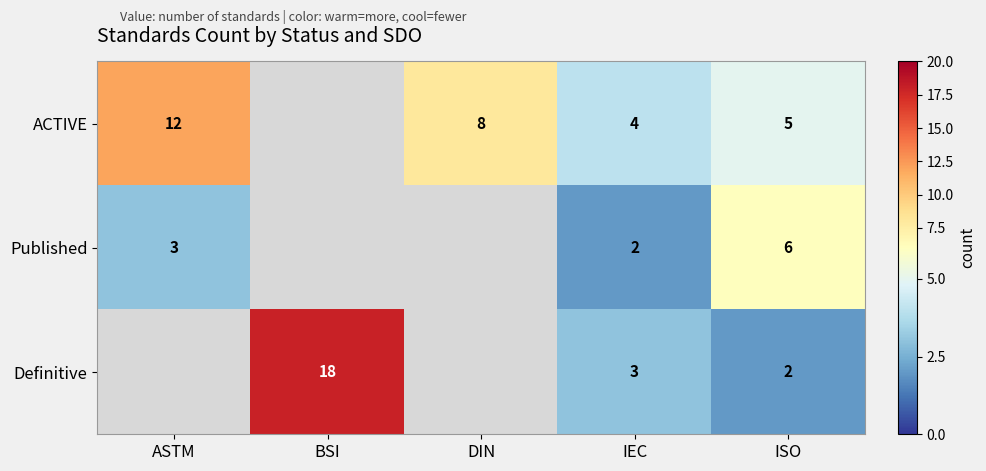

At how many categories does at least one series exceed 8?

2